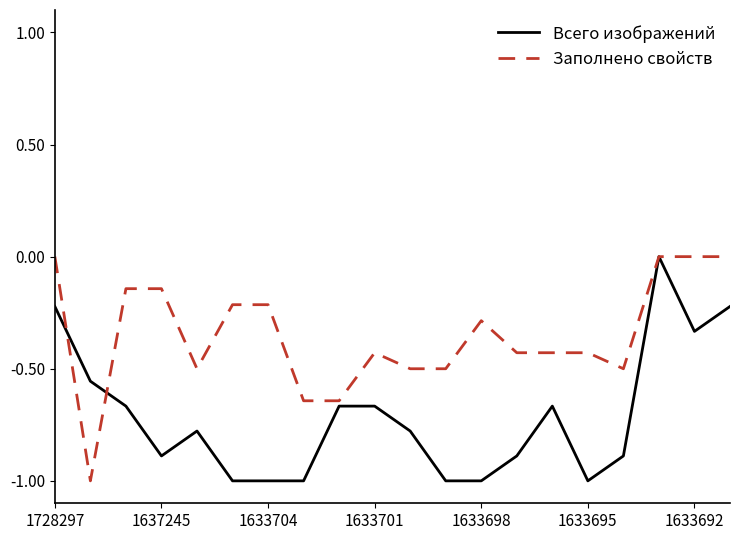

Which series has the largest total across all categories?

Заполнено свойств